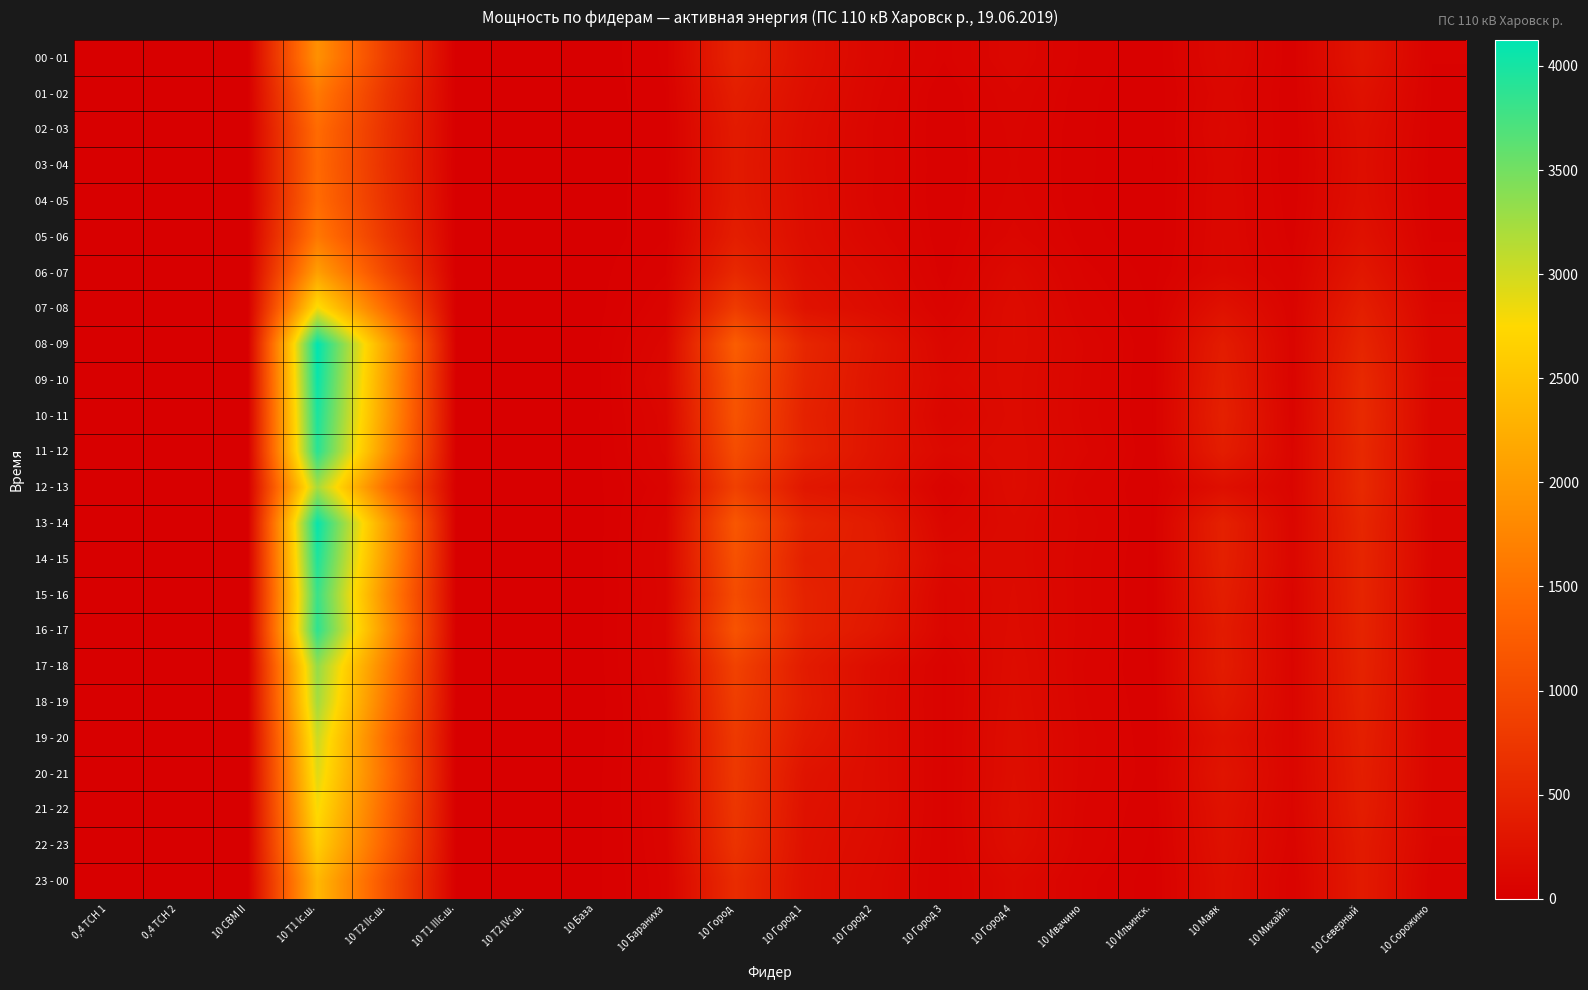

What is the difference between the highest and lowest values at 10 Город 1?

342.0